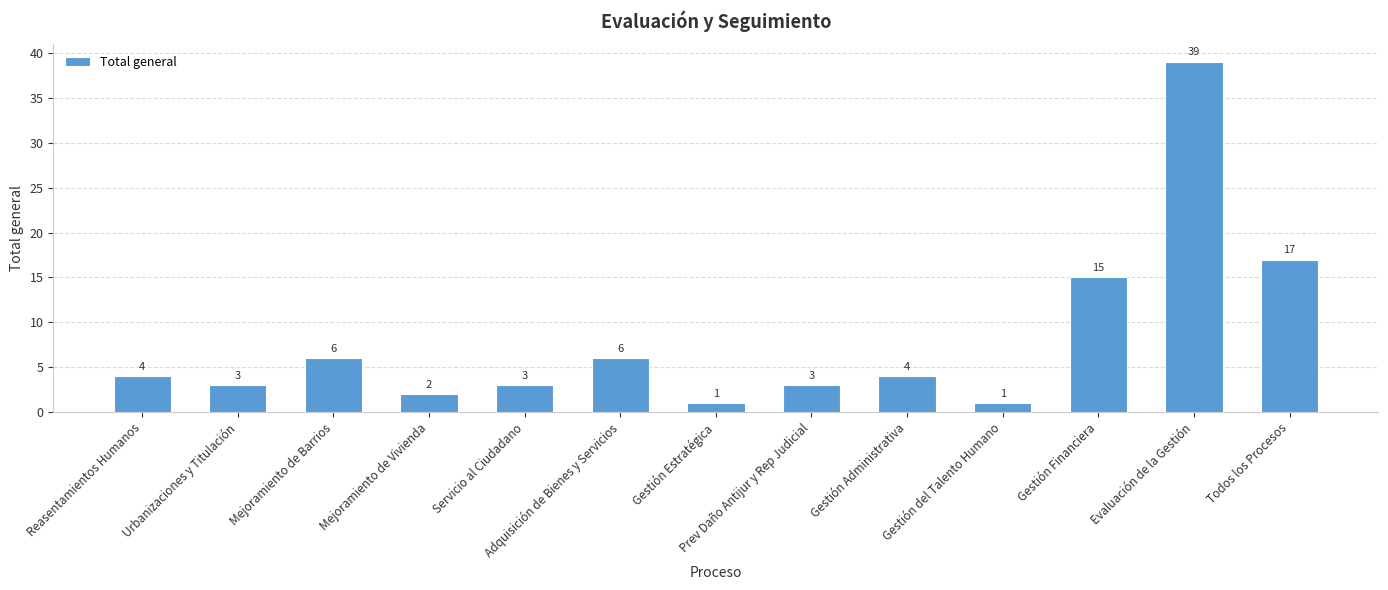

How many data points are less than 4?

6